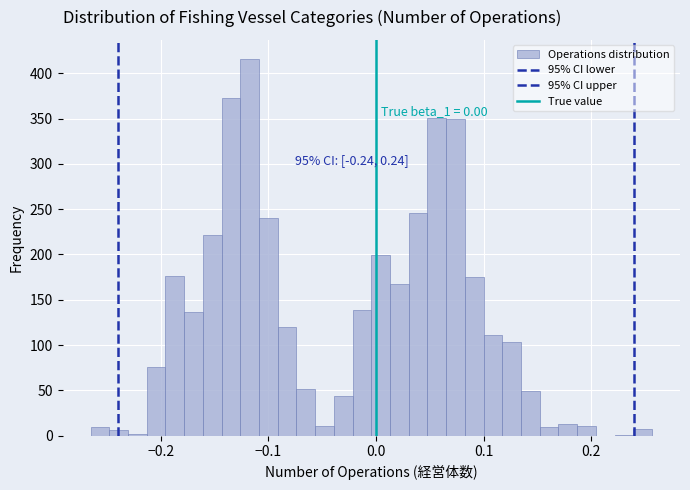

Around what value on the x-axis is the tallest bar? Give the approximate position of its centre, as read against the axis.

-0.12